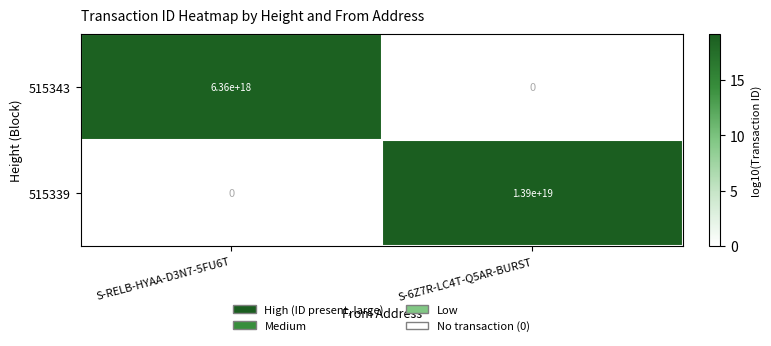

Which category has the lowest value in the 515343 series?

S-6Z7R-LC4T-Q5AR-BURST